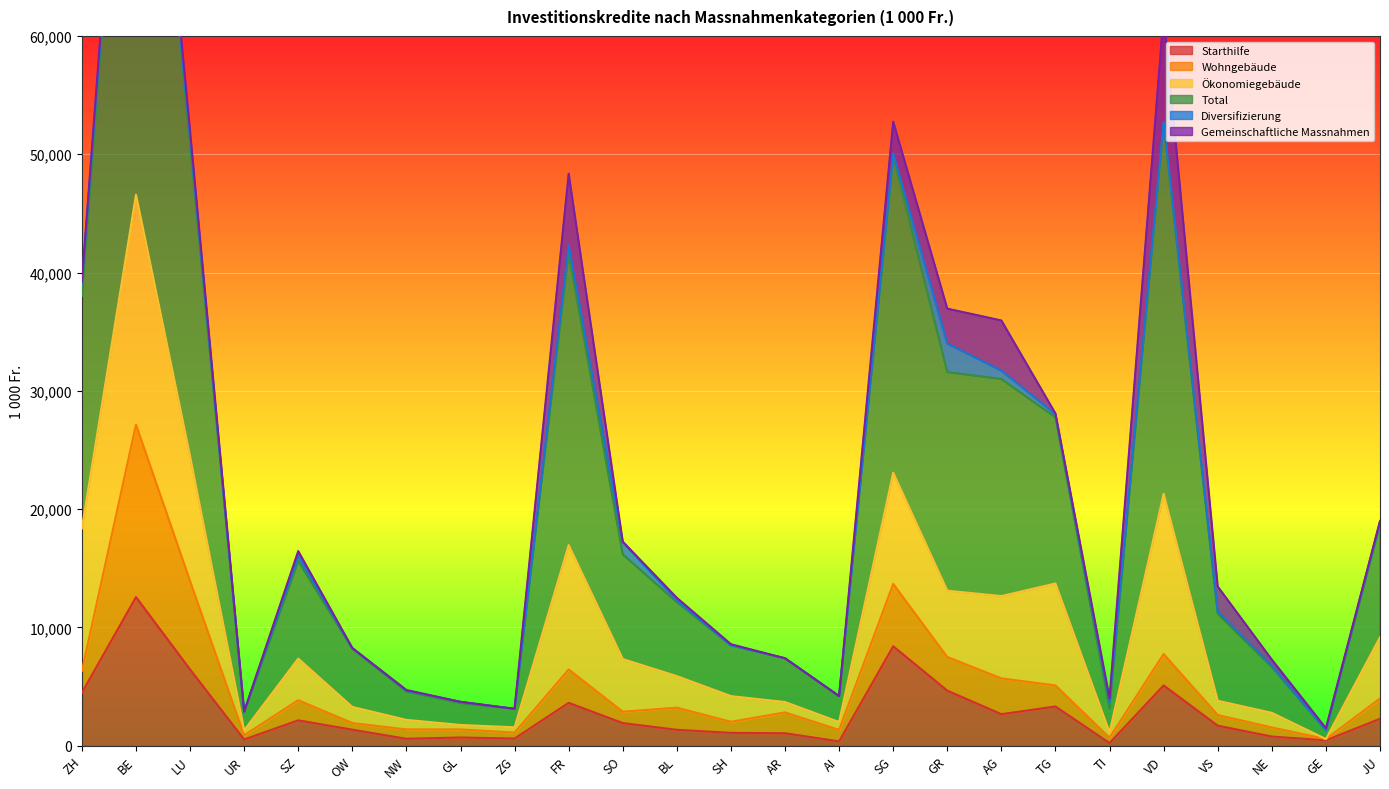

Rank the categories by Wohngebäude value from lowest to highest.

GE, TI, UR, ZG, AI, GL, NW, NE, OW, SH, VS, AR, SO, BL, SZ, JU, TG, AG, ZH, FR, GR, VD, SG, LU, BE